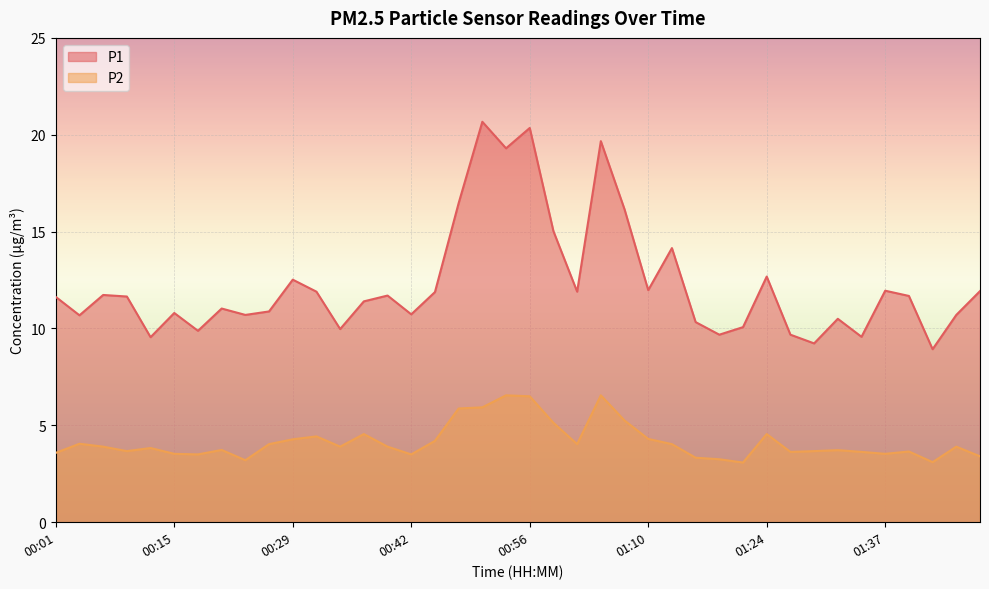

Is the value of P1 at 01:29 greater than the value of P2 at 01:43?

Yes